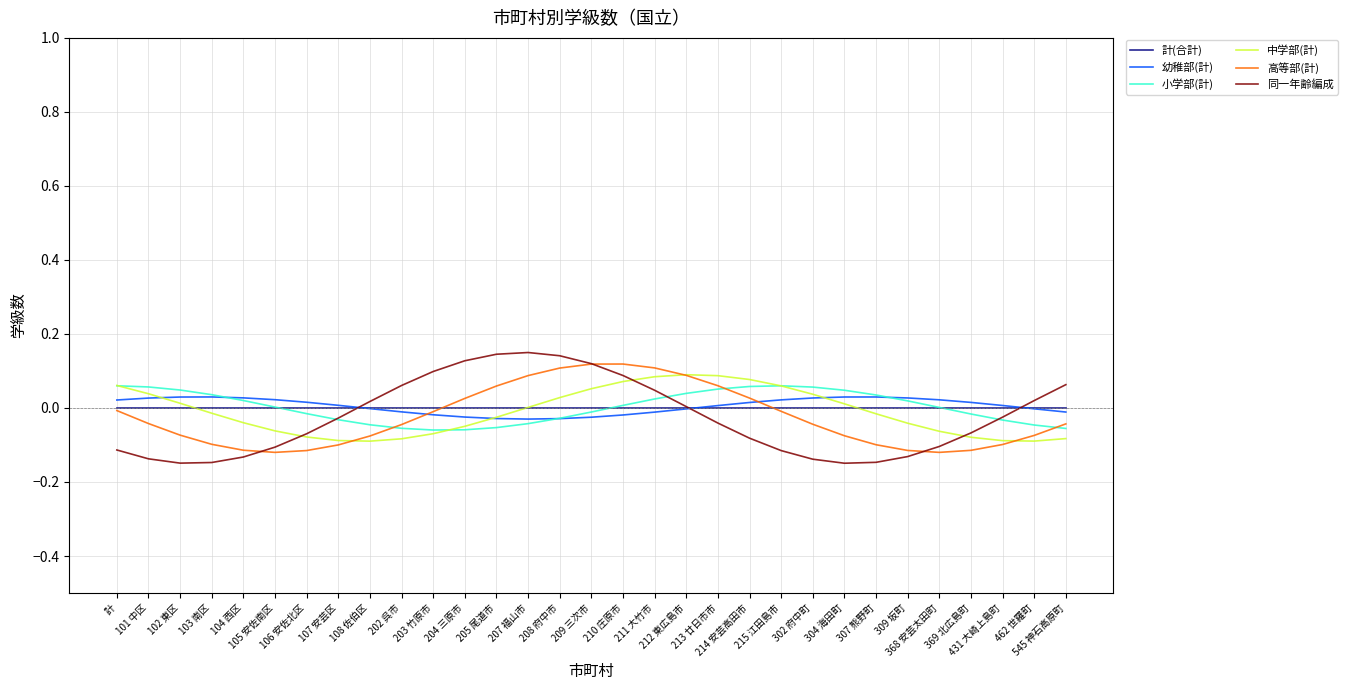

Does the chart have visible grid lines?

Yes